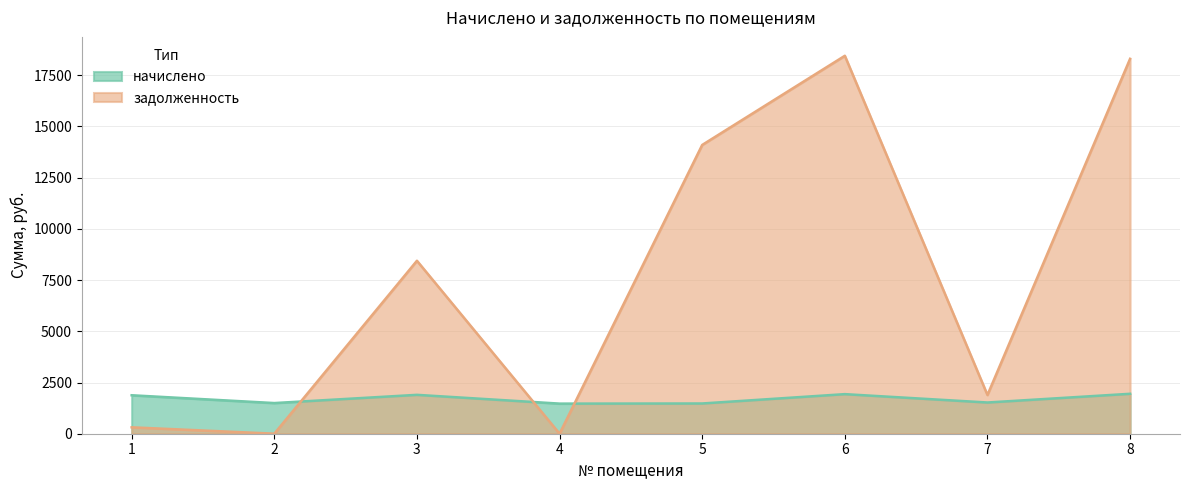

Which category has the highest value in the начислено series?

8